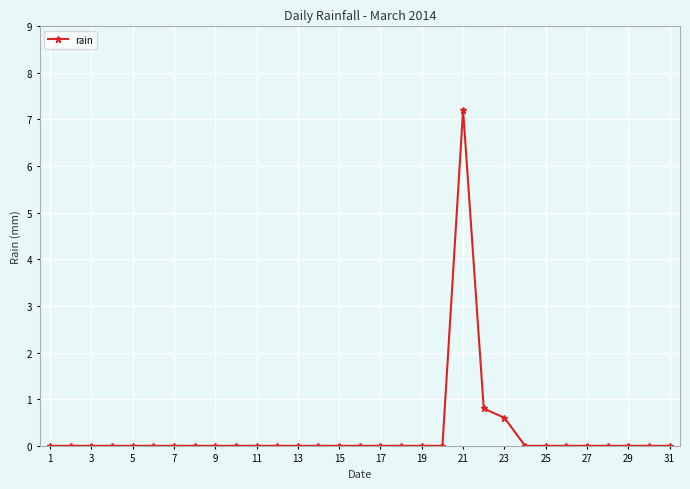

What is the average value?

0.3